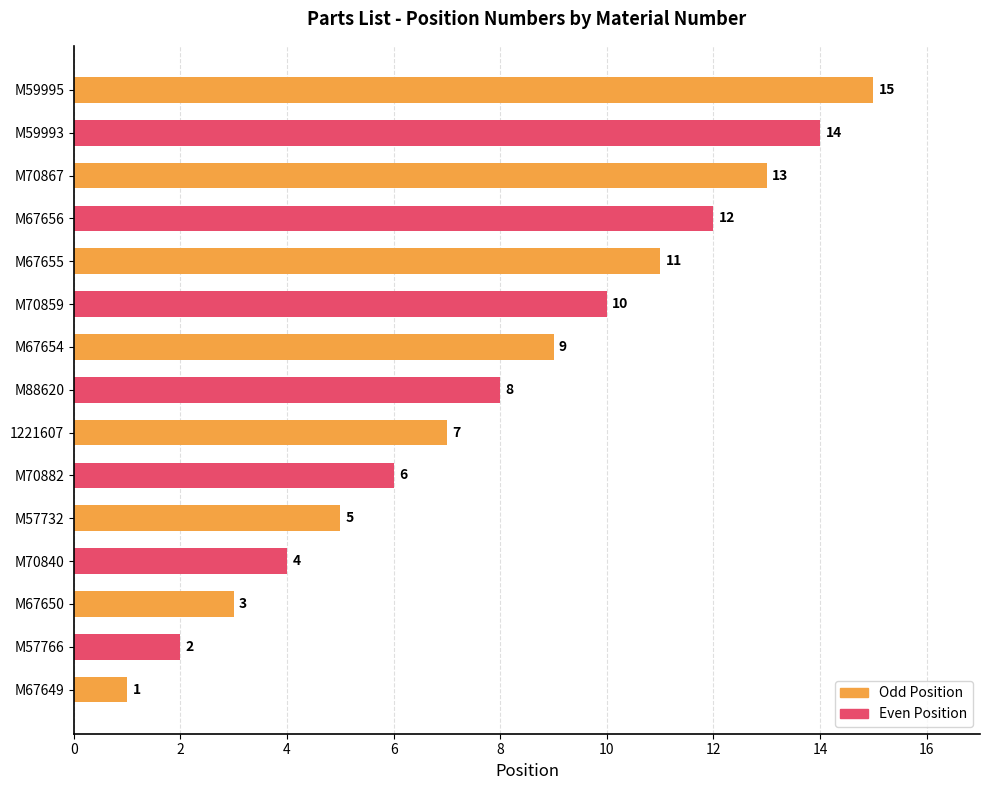

What position from the right is M67655?

5